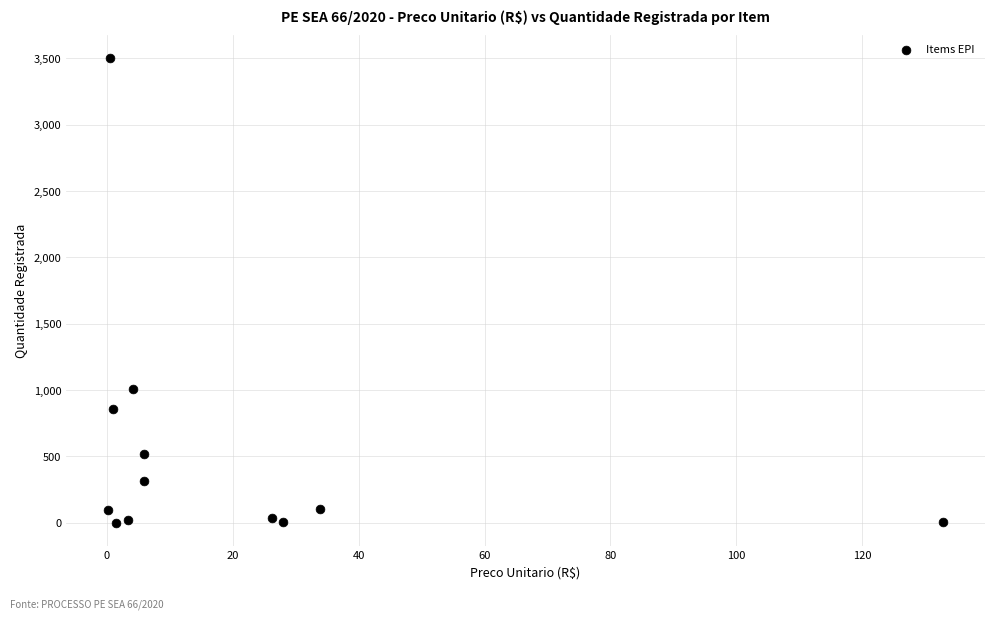

What is the average Y value?

539